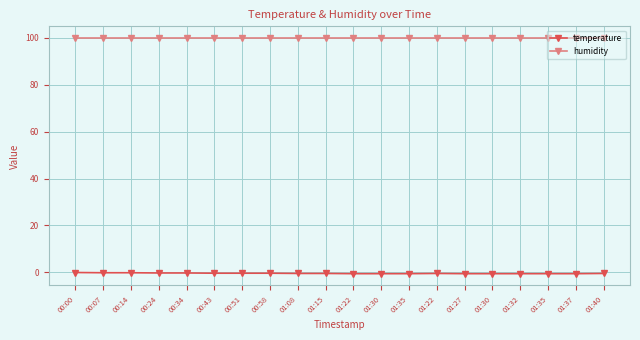

What is the minimum value shown in the chart?

-0.6